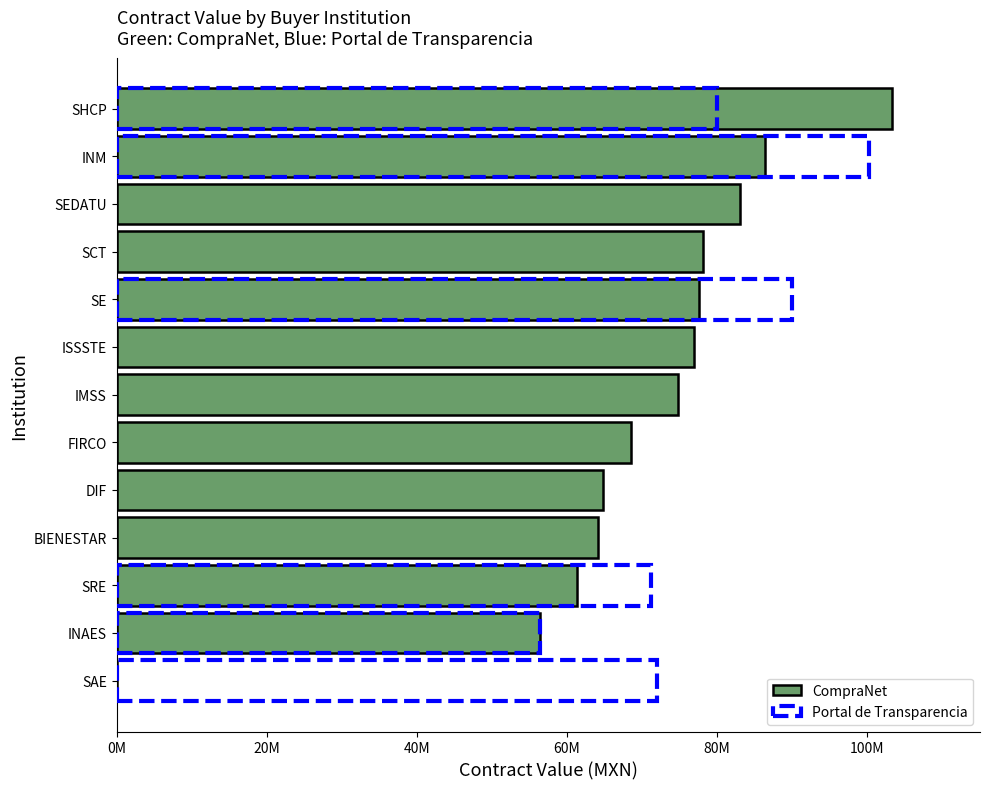

Does the chart contain stacked bars?

No